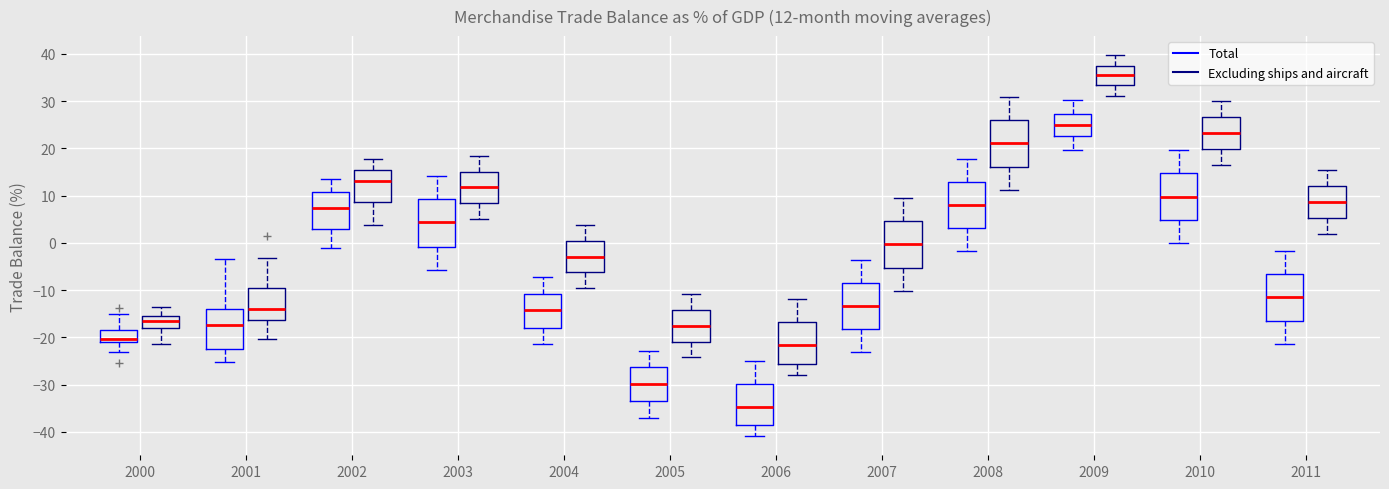

Which box's median line is the lowest?

2006 (Total)